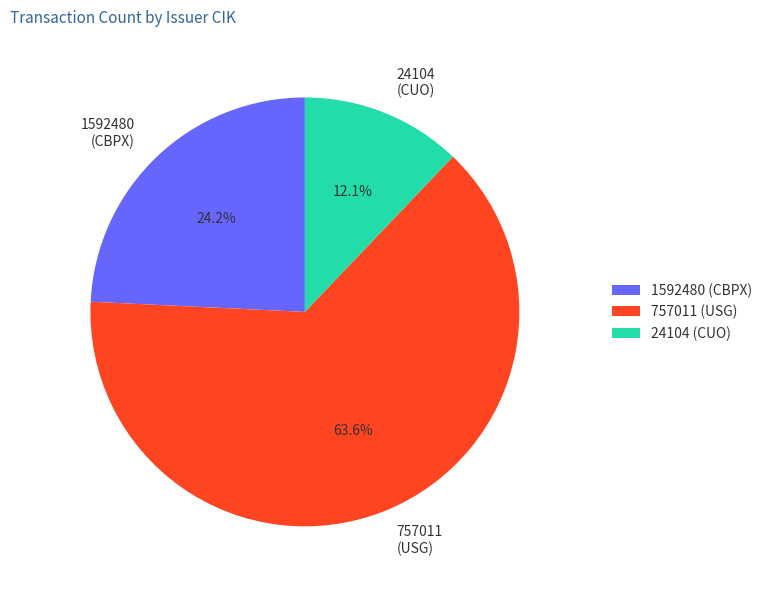

Between 1592480 (CBPX) and 24104 (CUO), which is larger?

1592480 (CBPX)